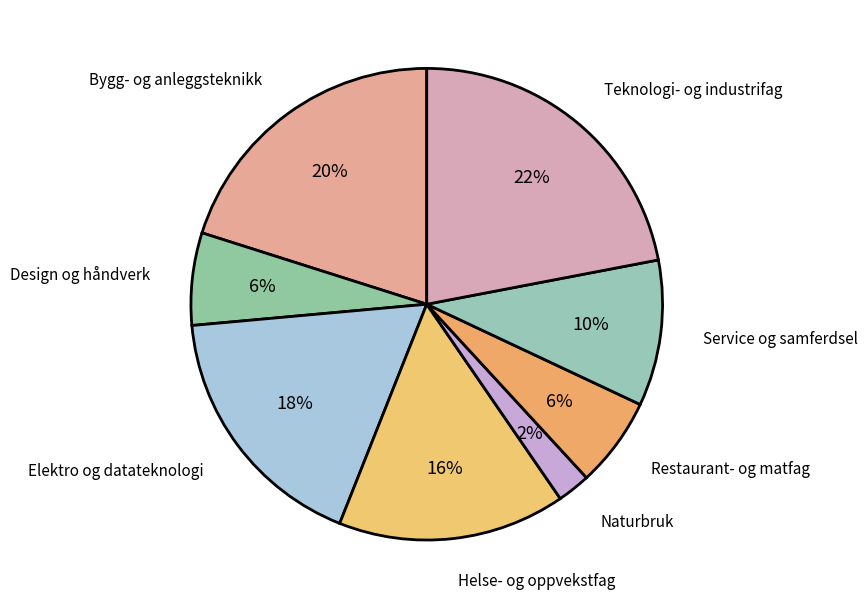

To the nearest percent, what is the difference between the largest and smallest slice percentages?

20%